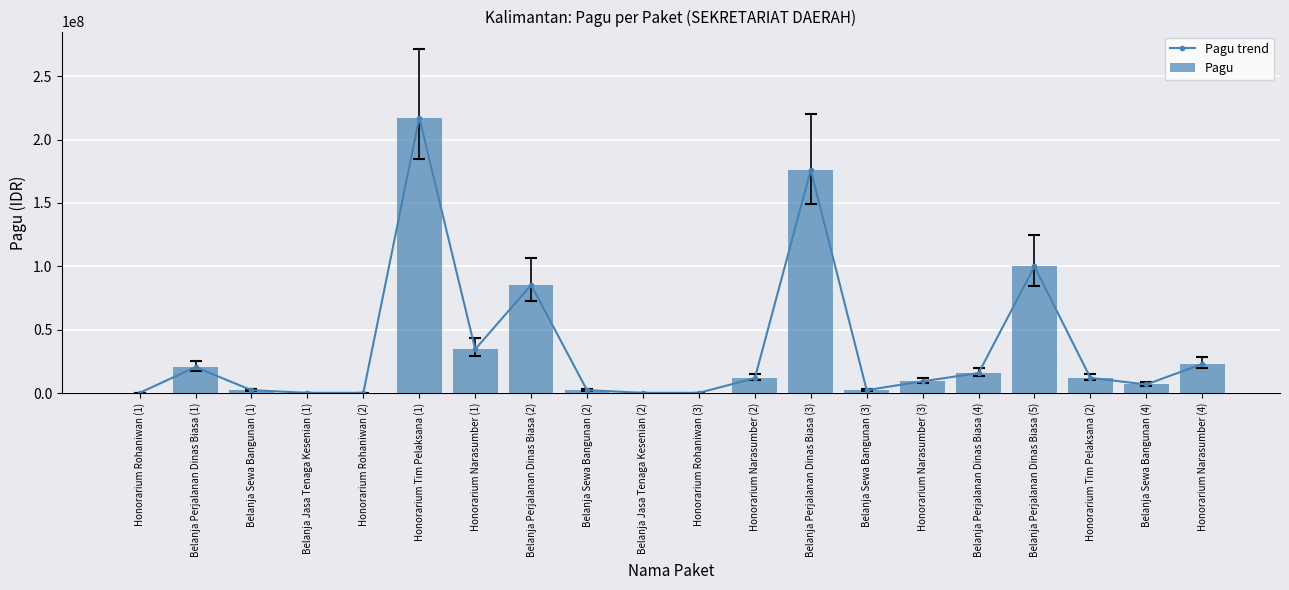

List the labels in order of Pagu value, largest first.

Honorarium Tim Pelaksana (1), Belanja Perjalanan Dinas Biasa (3), Belanja Perjalanan Dinas Biasa (5), Belanja Perjalanan Dinas Biasa (2), Honorarium Narasumber (1), Honorarium Narasumber (4), Belanja Perjalanan Dinas Biasa (1), Belanja Perjalanan Dinas Biasa (4), Honorarium Tim Pelaksana (2), Honorarium Narasumber (2), Honorarium Narasumber (3), Belanja Sewa Bangunan (4), Belanja Sewa Bangunan (1), Belanja Sewa Bangunan (2), Belanja Sewa Bangunan (3), Honorarium Rohaniwan (1), Belanja Jasa Tenaga Kesenian (1), Honorarium Rohaniwan (2), Belanja Jasa Tenaga Kesenian (2), Honorarium Rohaniwan (3)